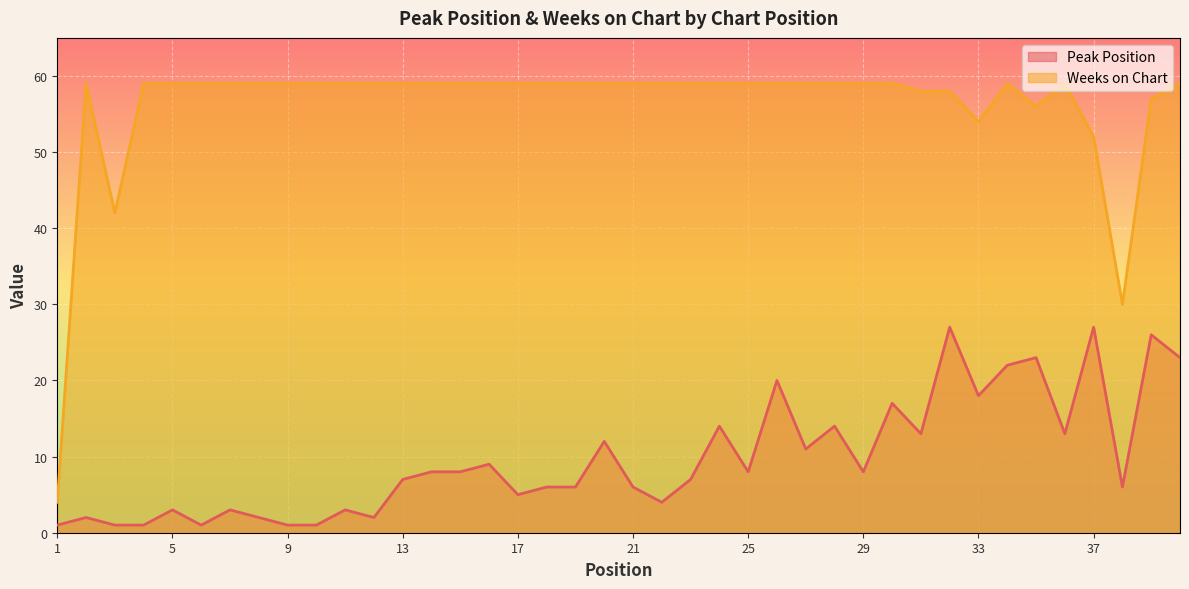

Reading right to left, list all the values displayed in this chart.

Peak Position: 40=23	39=26	38=6	37=27	36=13	35=23	34=22	33=18	32=27	31=13	30=17	29=8	28=14	27=11	26=20	25=8	24=14	23=7	22=4	21=6	20=12	19=6	18=6	17=5	16=9	15=8	14=8	13=7	12=2	11=3	10=1	9=1	8=2	7=3	6=1	5=3	4=1	3=1	2=2	1=1
Weeks on Chart: 40=59	39=57	38=30	37=52	36=59	35=56	34=59	33=54	32=58	31=58	30=59	29=59	28=59	27=59	26=59	25=59	24=59	23=59	22=59	21=59	20=59	19=59	18=59	17=59	16=59	15=59	14=59	13=59	12=59	11=59	10=59	9=59	8=59	7=59	6=59	5=59	4=59	3=42	2=59	1=4